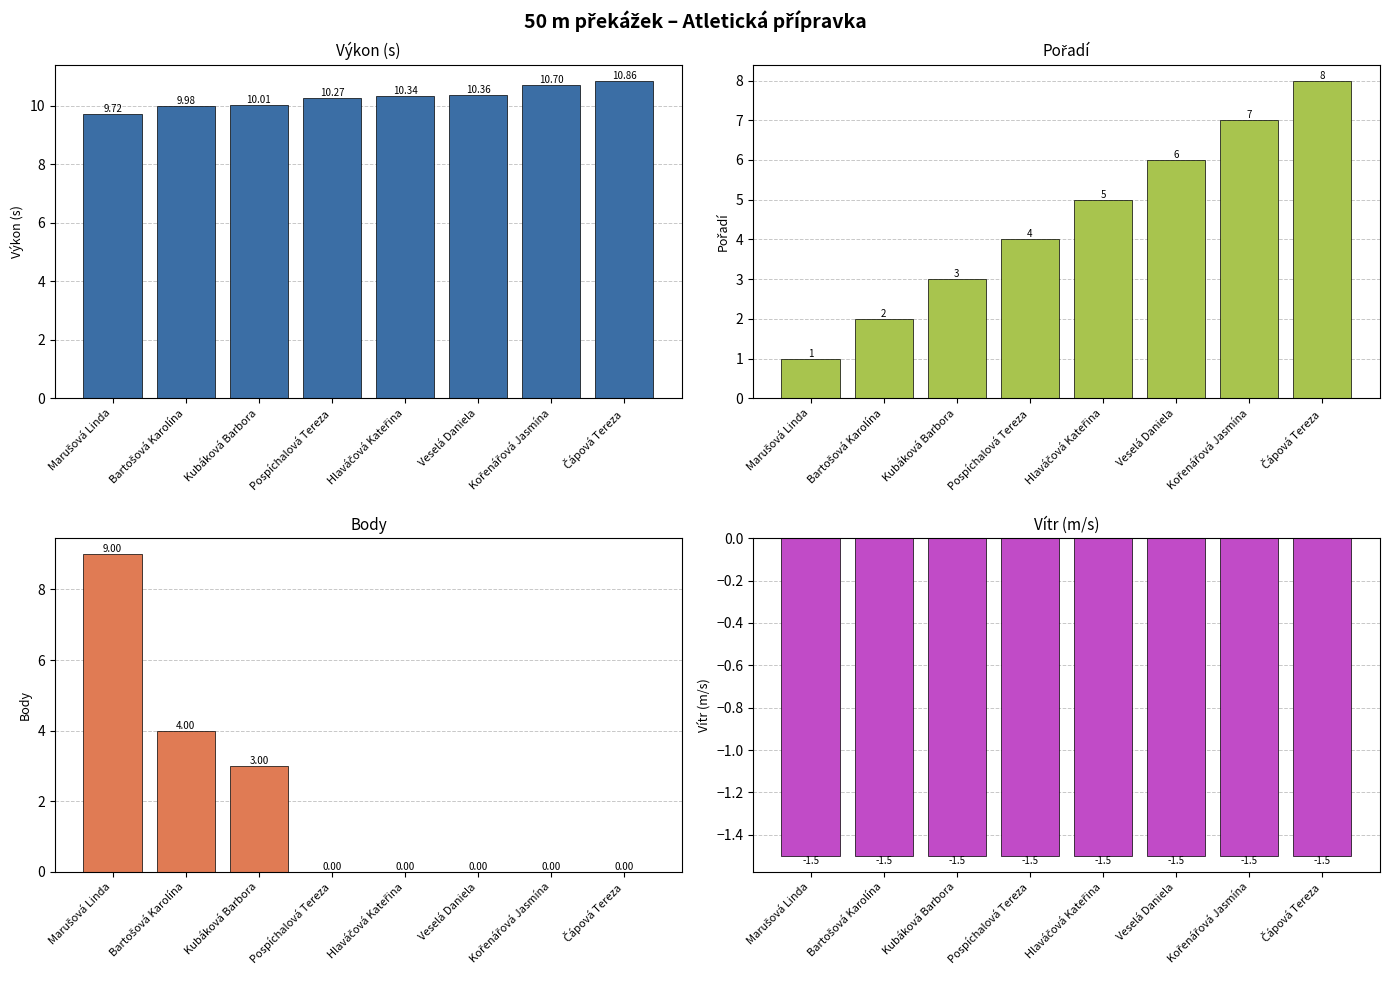

Reading left to right, transcribe all the data shown in this chart.

Výkon: Marušová Linda=9.7	Bartošová Karolína=10.0	Kubáková Barbora=10.0	Pospíchalová Tereza=10.3	Hlaváčová Kateřina=10.3	Veselá Daniela=10.4	Kořenářová Jasmína=10.7	Čápová Tereza=10.9
Pořadí: Marušová Linda=1.0	Bartošová Karolína=2.0	Kubáková Barbora=3.0	Pospíchalová Tereza=4.0	Hlaváčová Kateřina=5.0	Veselá Daniela=6.0	Kořenářová Jasmína=7.0	Čápová Tereza=8.0
Body: Marušová Linda=9.0	Bartošová Karolína=4.0	Kubáková Barbora=3.0	Pospíchalová Tereza=0.0	Hlaváčová Kateřina=0.0	Veselá Daniela=0.0	Kořenářová Jasmína=0.0	Čápová Tereza=0.0
Vítr: Marušová Linda=-1.5	Bartošová Karolína=-1.5	Kubáková Barbora=-1.5	Pospíchalová Tereza=-1.5	Hlaváčová Kateřina=-1.5	Veselá Daniela=-1.5	Kořenářová Jasmína=-1.5	Čápová Tereza=-1.5